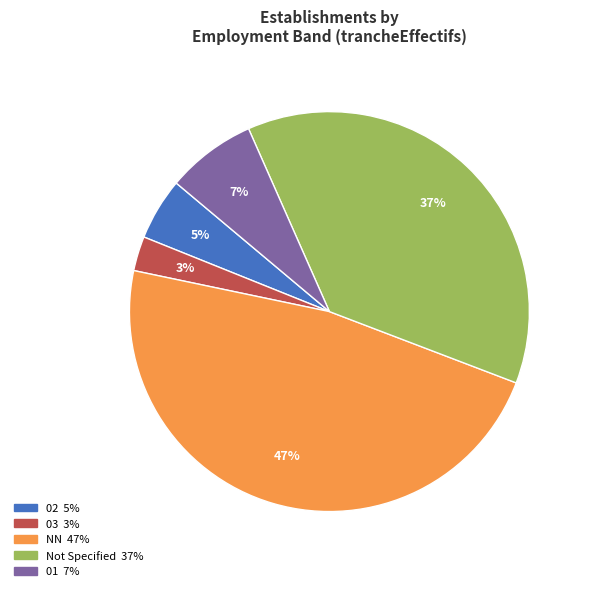

Count the number of slices in the pie.

5